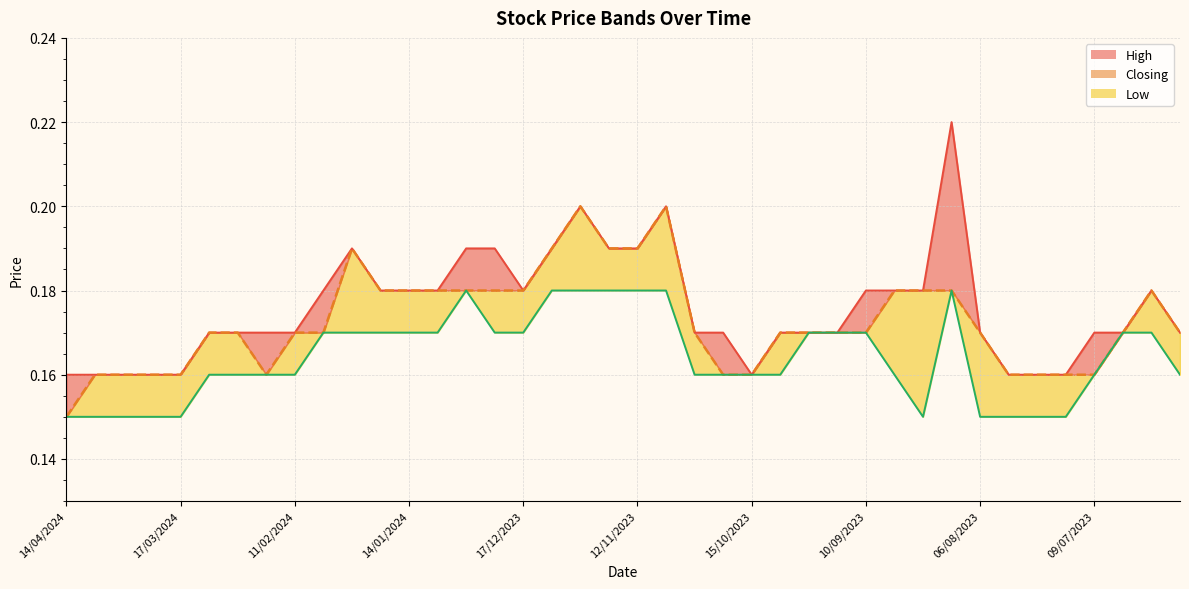

At which category is the sum across all series the highest?

26/11/2023